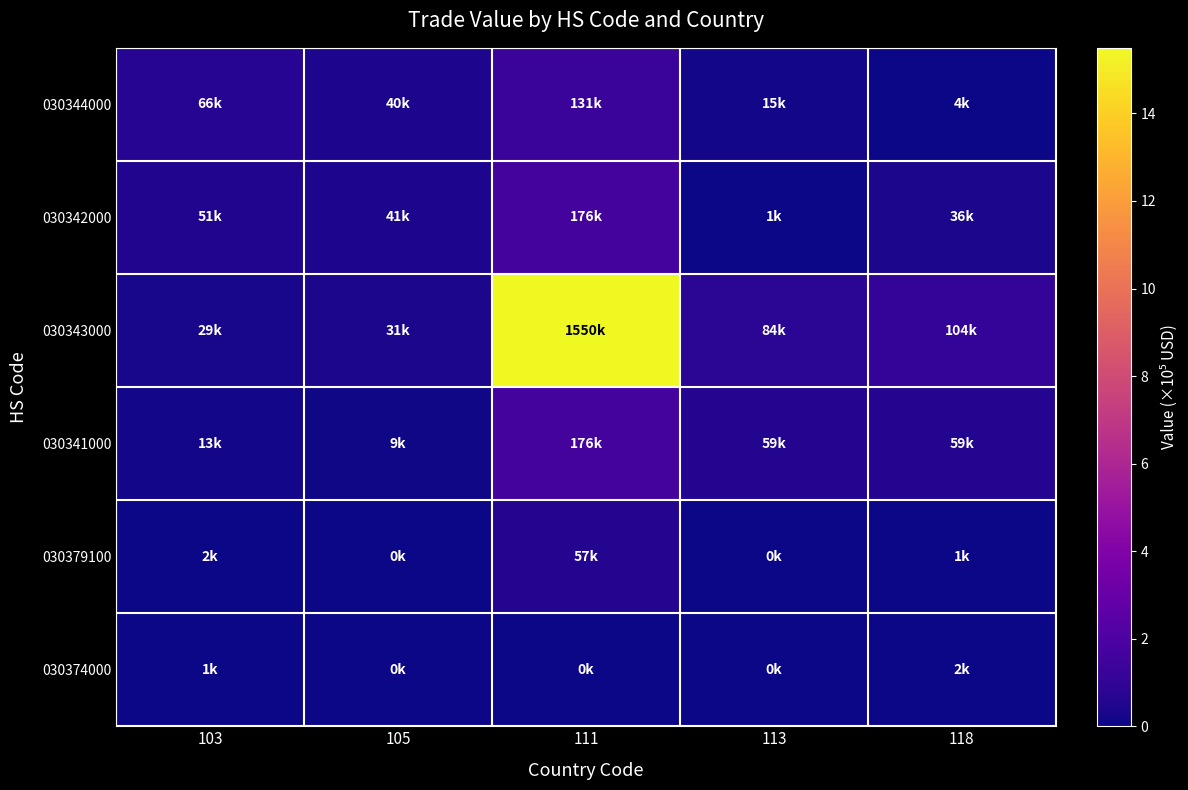

Rank the series at 118 from highest to lowest value.

030343000, 030341000, 030342000, 030344000, 030374000, 030379100